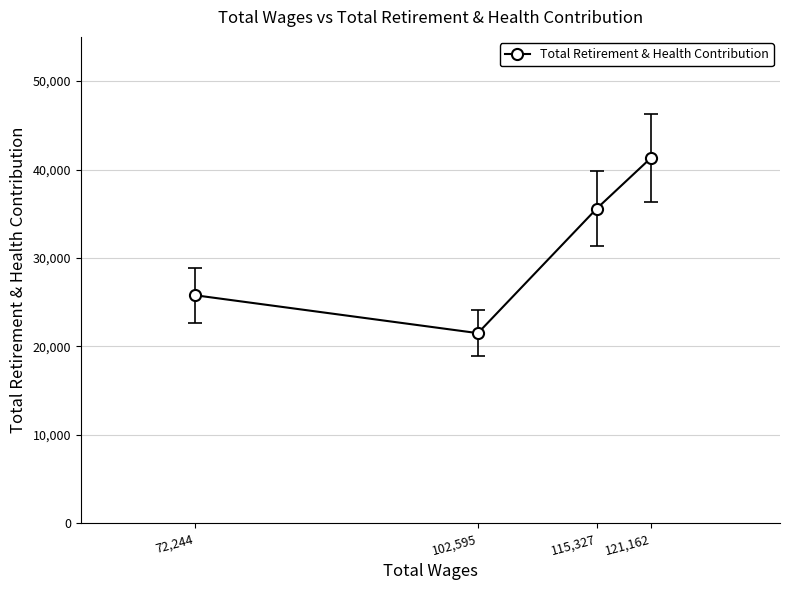

Rank the categories by value from lowest to highest.

102,595, 72,244, 115,327, 121,162